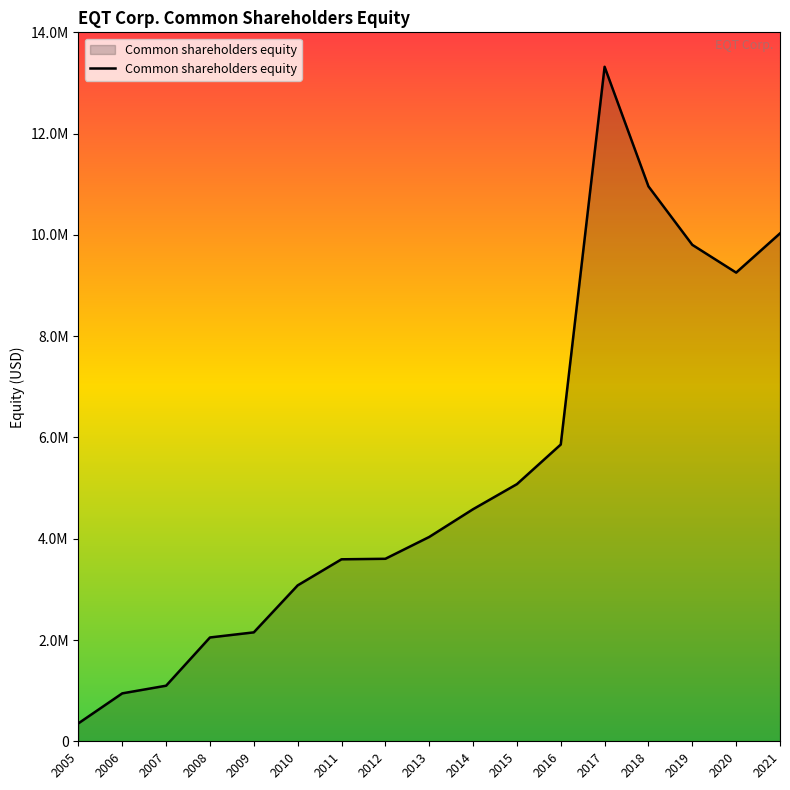

Reading left to right, list all the values displayed in this chart.

2005=354468	2006=946280	2007=1097472	2008=2050093	2009=2151030	2010=3078696	2011=3593830	2012=3603820	2013=4034788	2014=4582815	2015=5077791	2016=5860281	2017=13319618	2018=10958229	2019=9803588	2020=9255240	2021=10029527